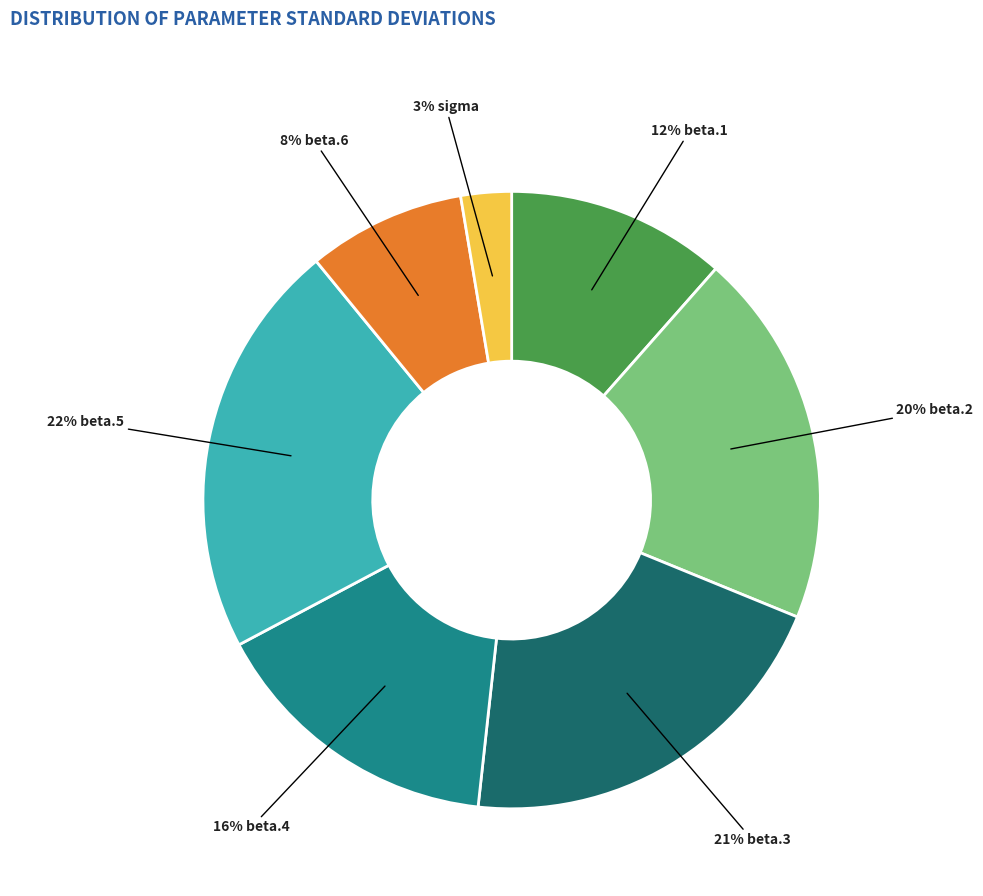

To the nearest percent, what is the difference between the largest and smallest slice percentages?

19%